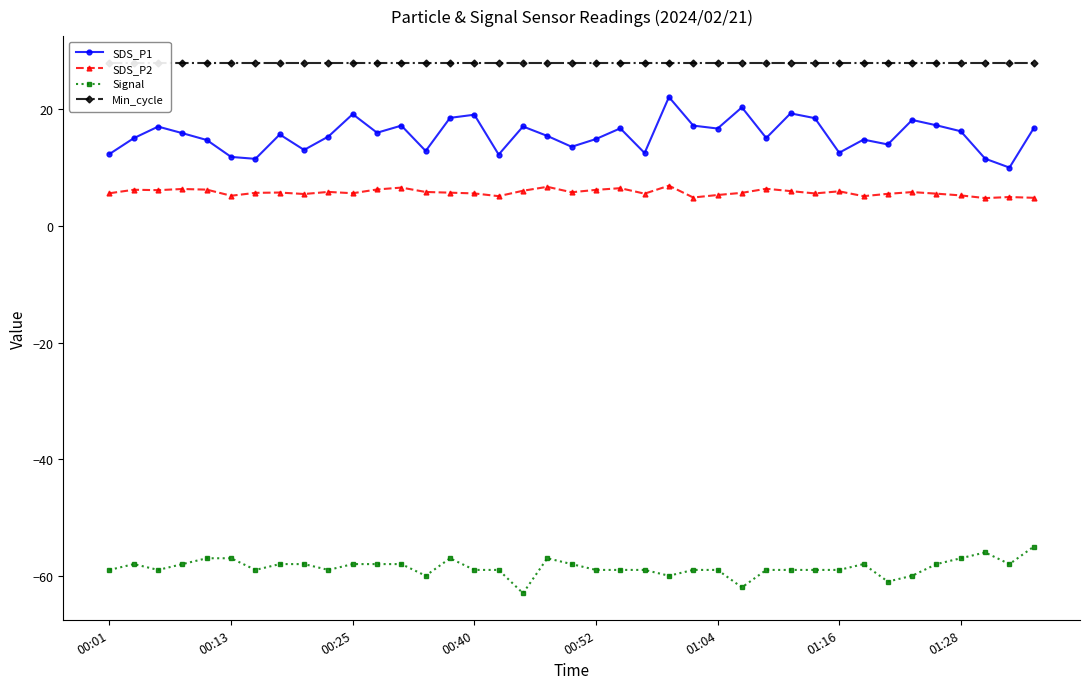

What is the sum of all Signal values?

-2285.0